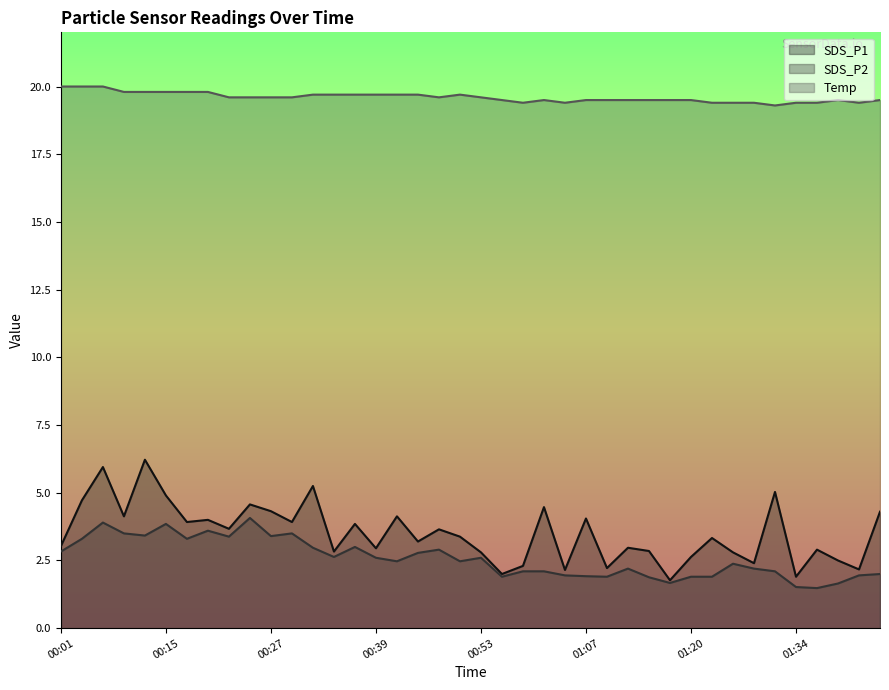

The value of SDS_P2 at 00:50 is 0.9. True or false?

False